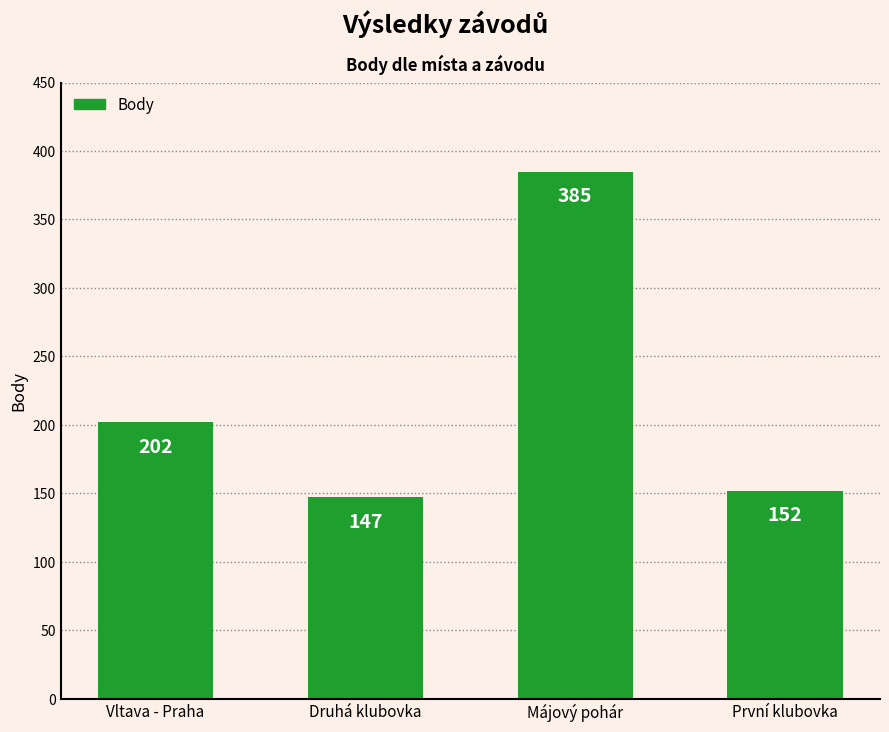

How many values are below 202?

2